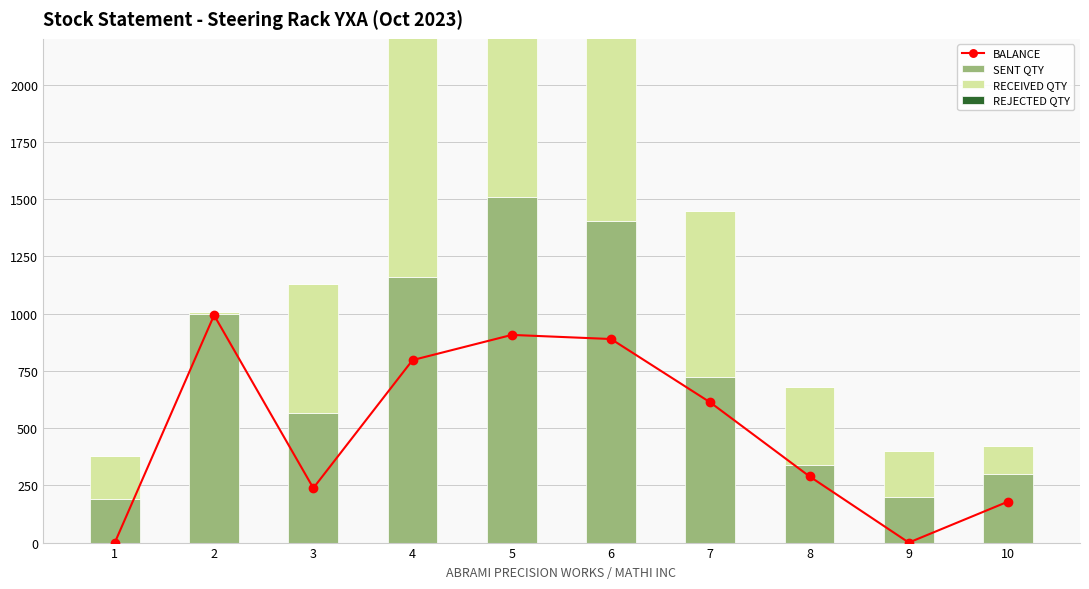

What is the sum of all BALANCE values?

4904